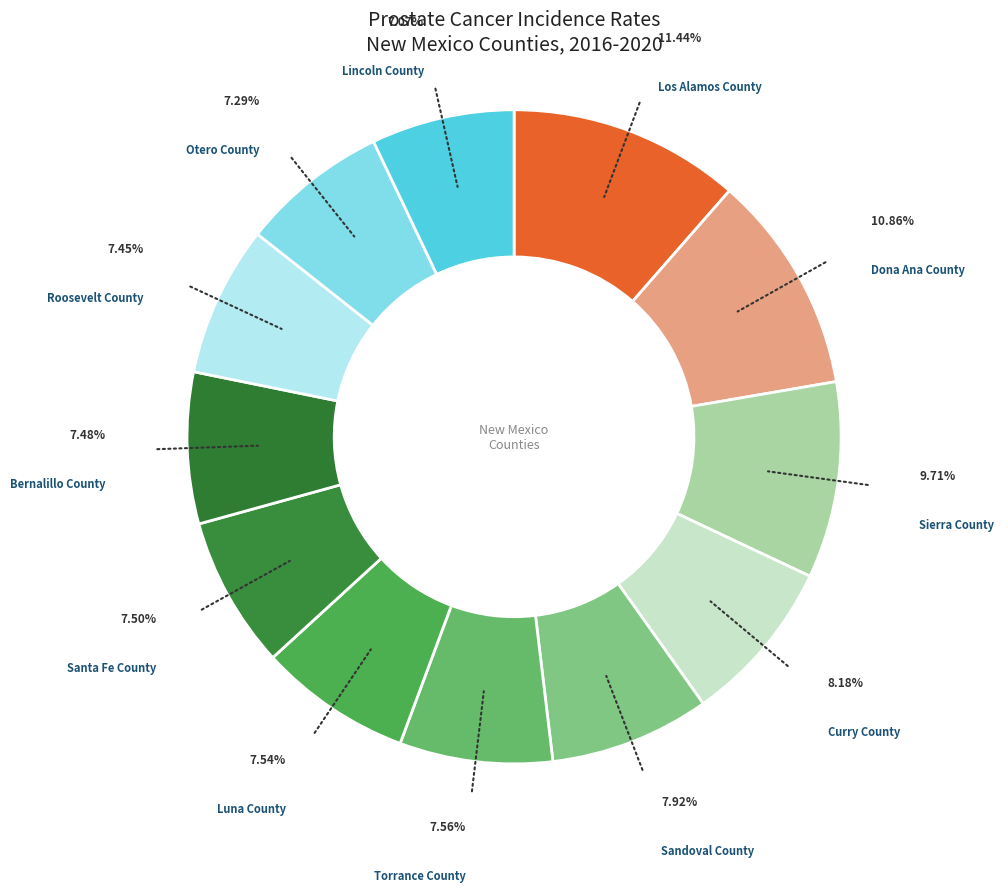

Count the number of slices in the pie.

12